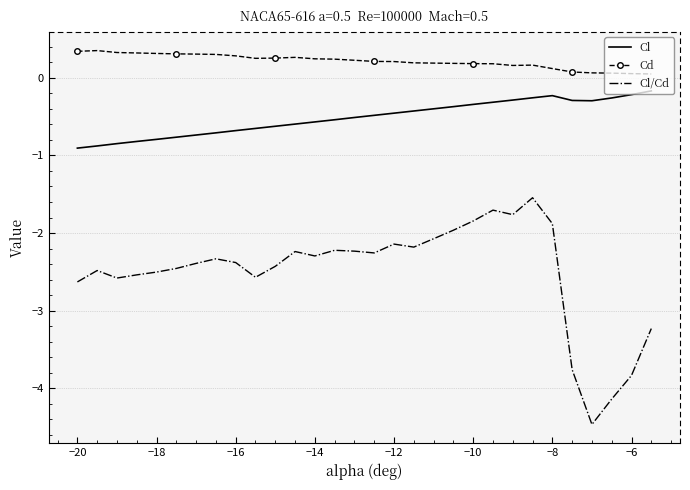

True or false: Cd and Cl intersect in this chart.

False